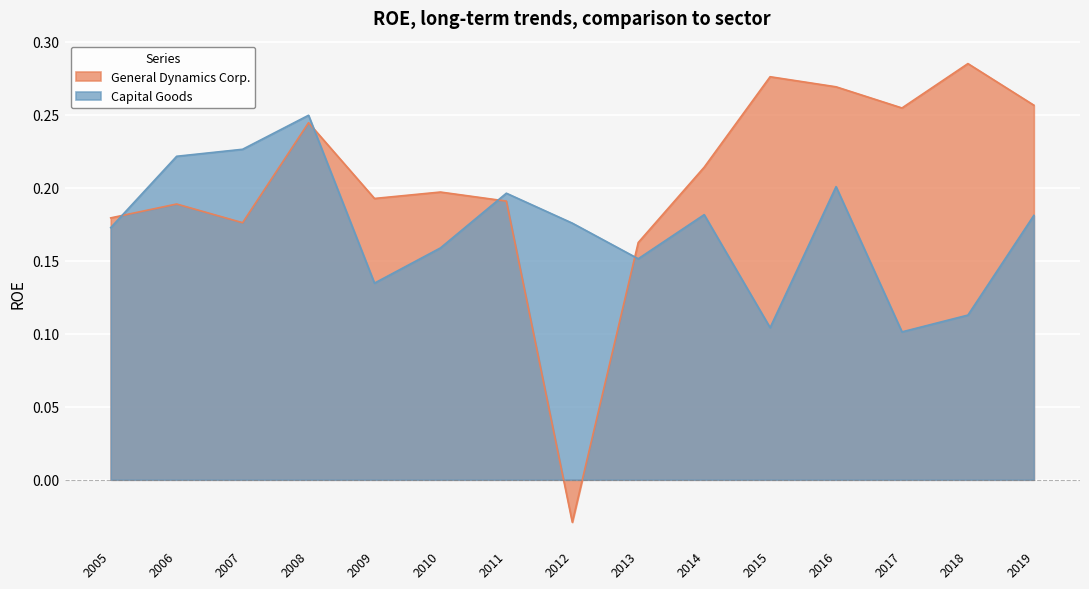

Which series changed the most between 2010 and 2008?

Capital Goods